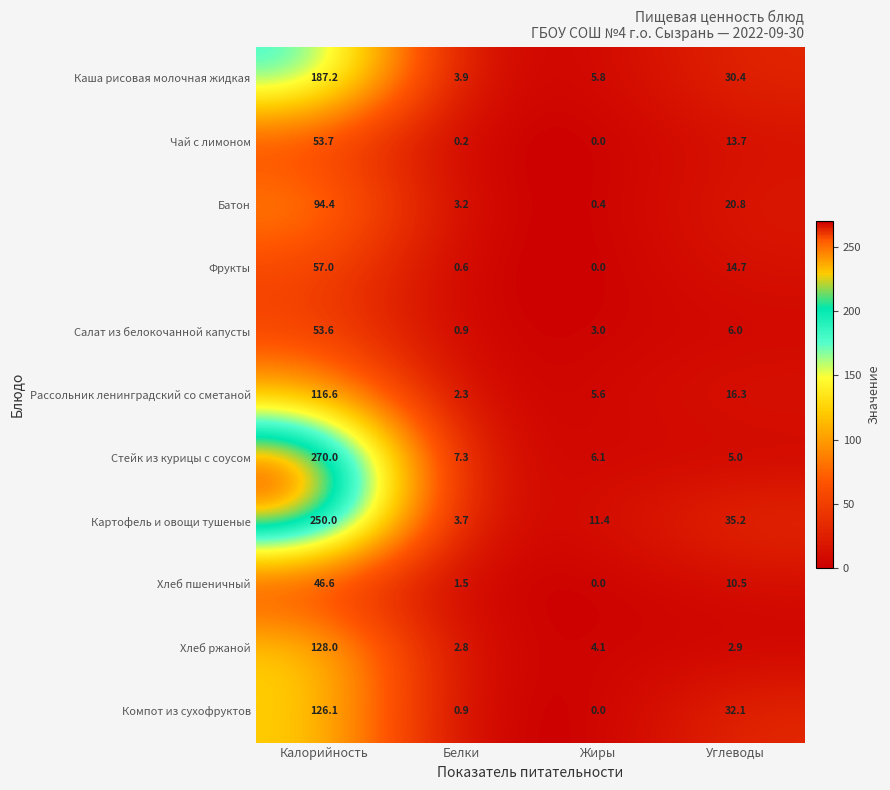

Where does the Каша рисовая молочная жидкая series first go above 30?

Калорийность